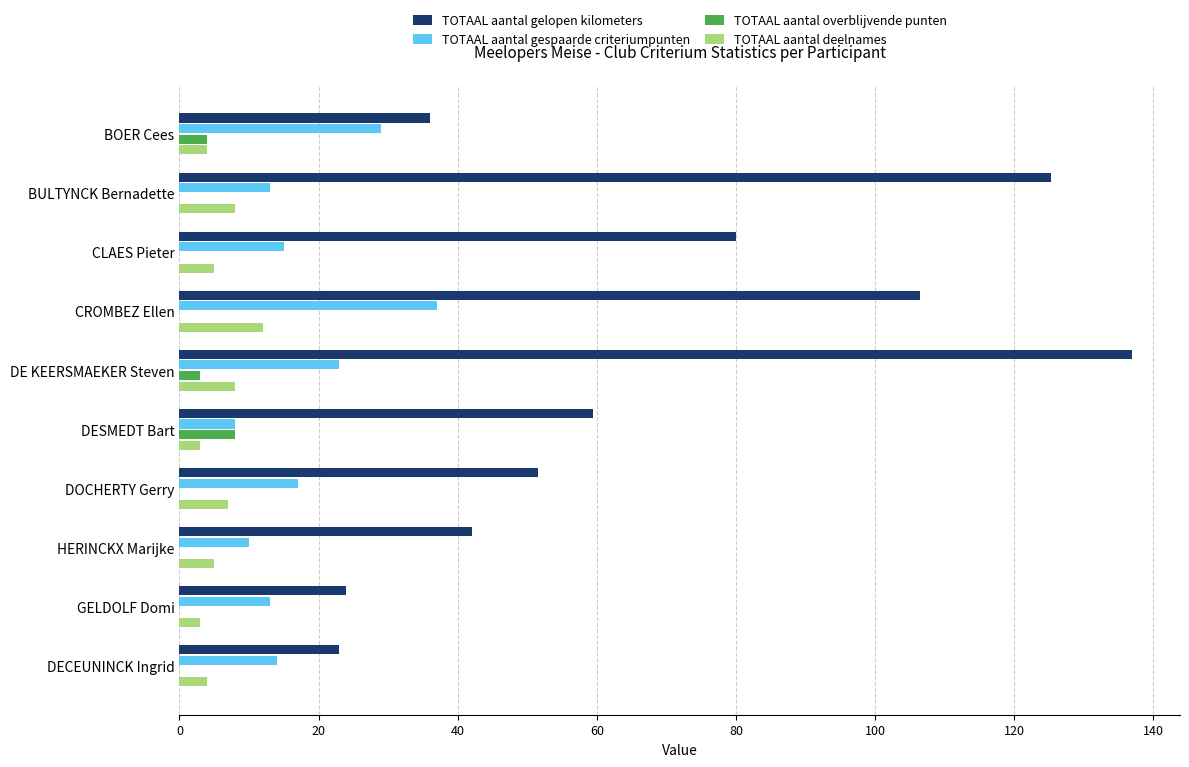

What is the greatest value displayed?

137.0